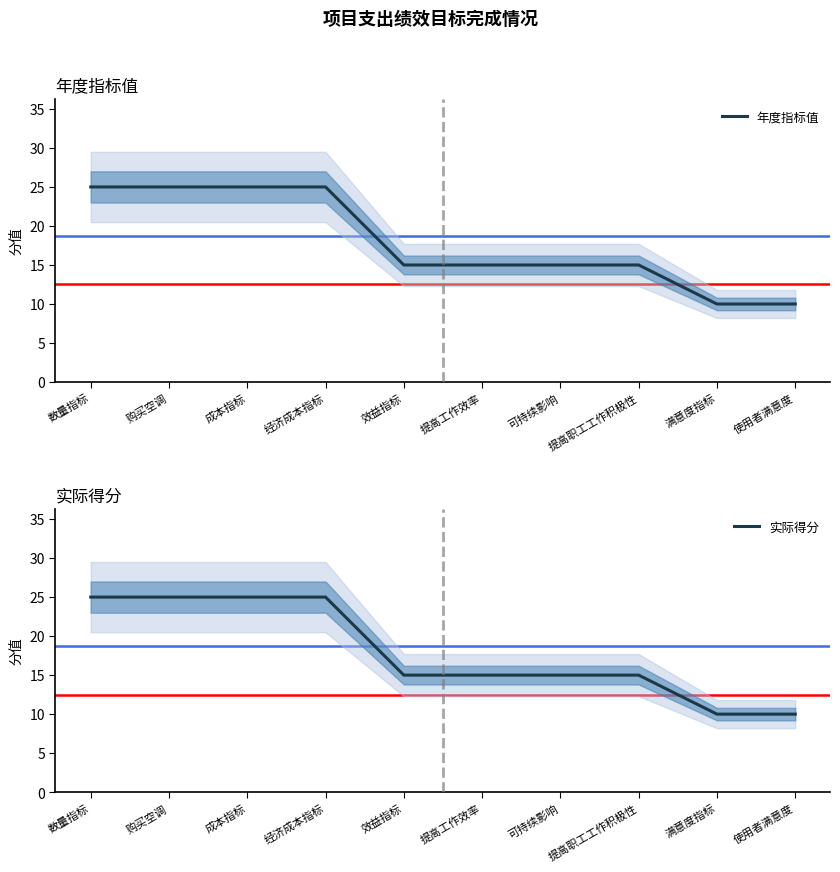

Reading left to right, list all the values displayed in this chart.

年度指标值: 数量指标=25	购买空调=25	成本指标=25	经济成本指标=25	效益指标=15	提高工作效率=15	可持续影响=15	提高职工工作积极性=15	满意度指标=10	使用者满意度=10
实际得分: 数量指标=25	购买空调=25	成本指标=25	经济成本指标=25	效益指标=15	提高工作效率=15	可持续影响=15	提高职工工作积极性=15	满意度指标=10	使用者满意度=10